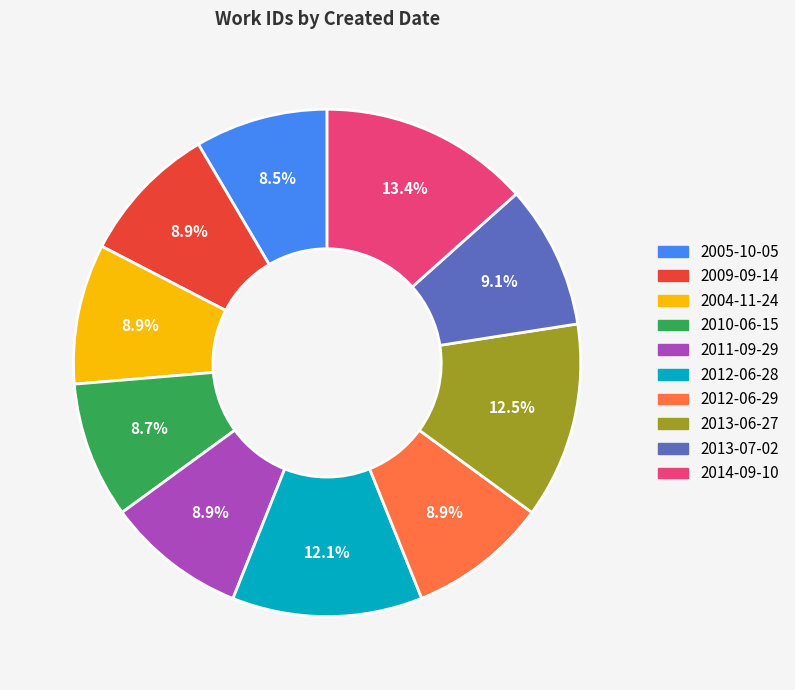

What percentage do 2013-07-02 and 2013-06-27 together represent?

21.6%